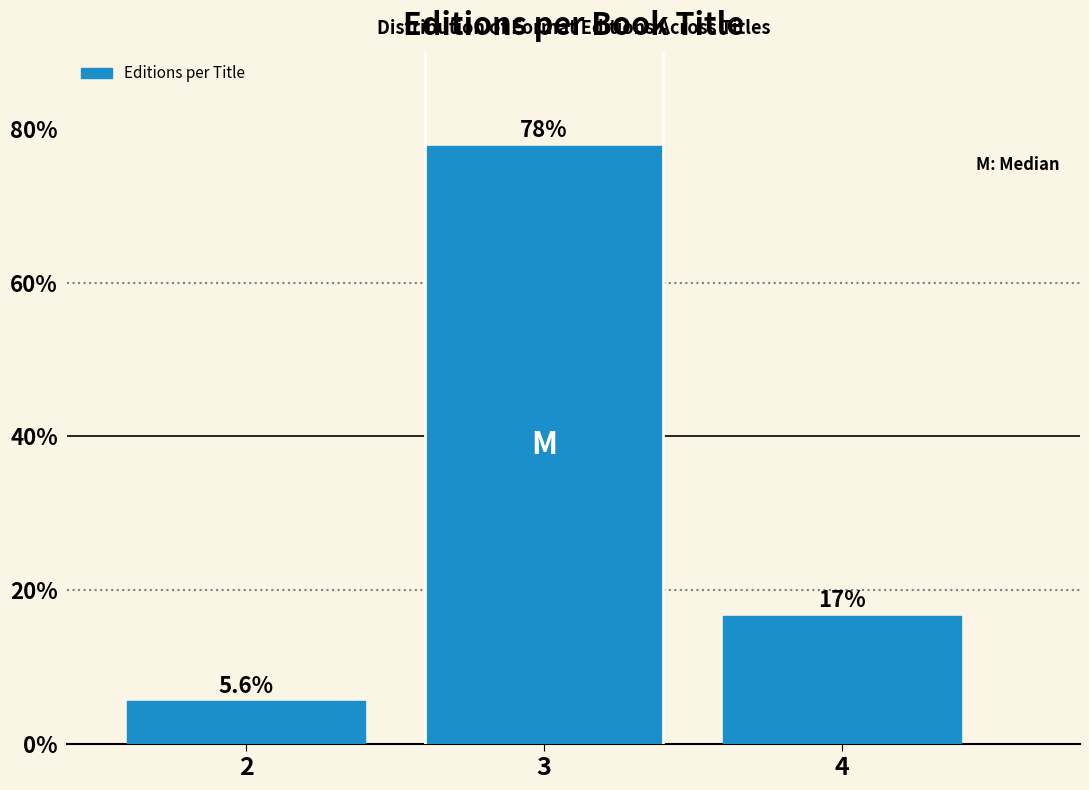

Reading left to right, list all the values displayed in this chart.

5.6	77.8	16.7